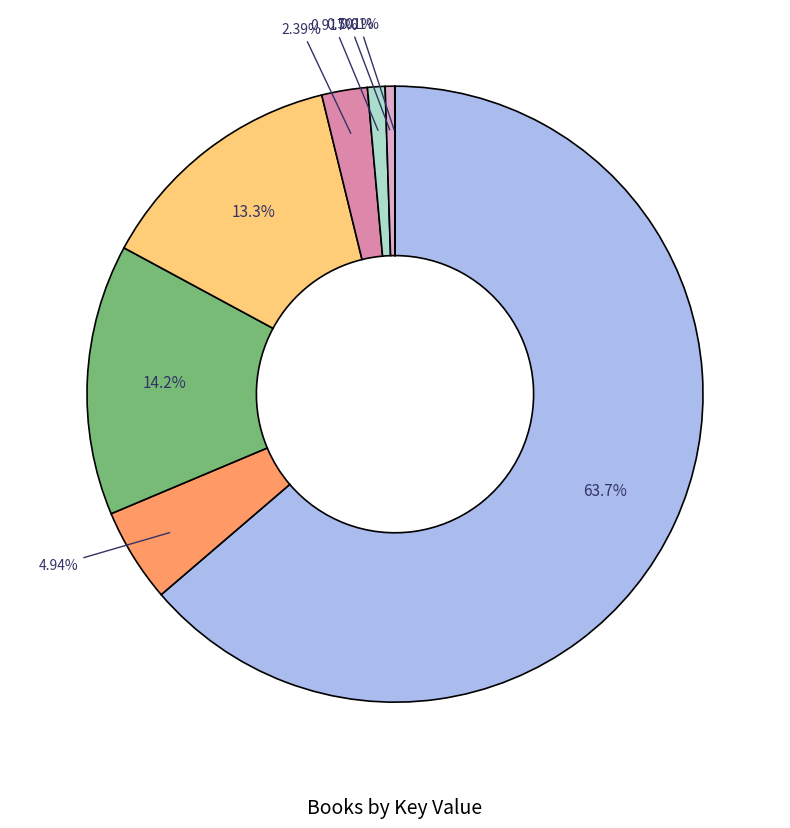

To the nearest percent, what is the average slice percentage?

12%